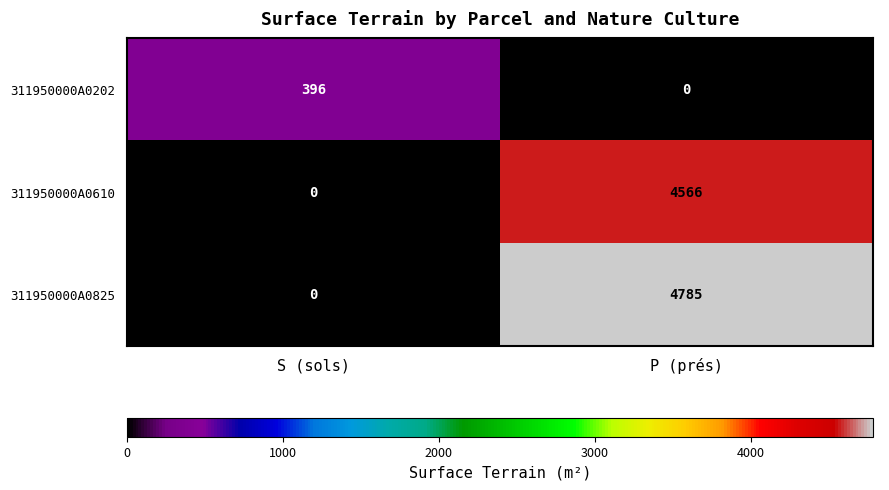

Which series changed the most between S (sols) and P (prés)?

311950000A0825